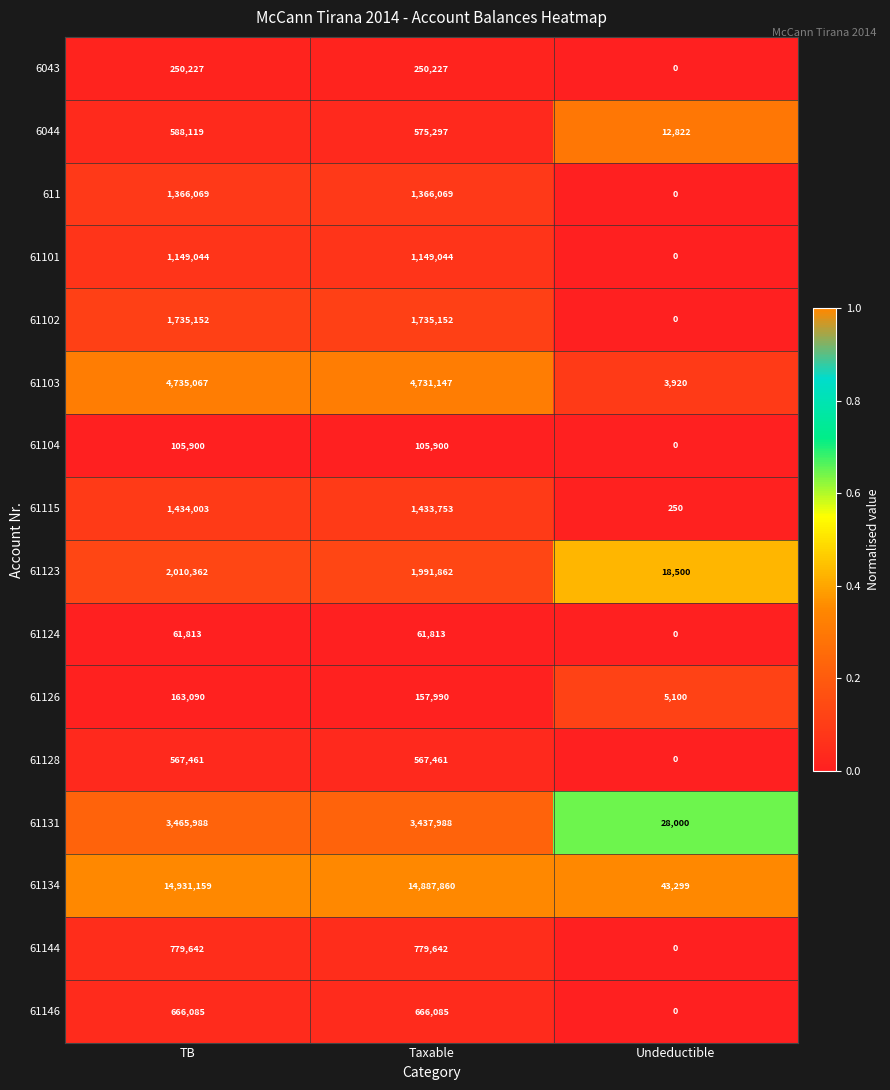

The value of 6043 at TB is 128098. True or false?

False